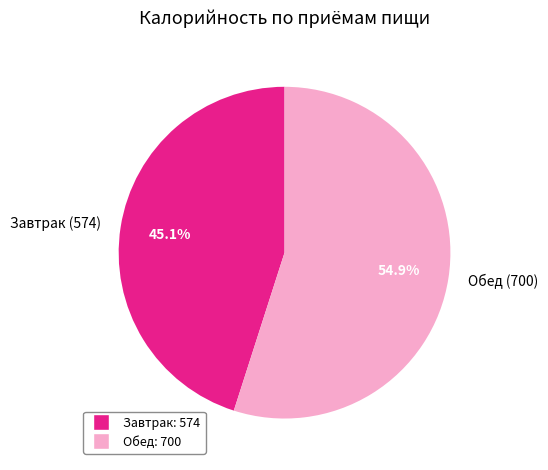

Does any single category account for the majority?

Yes